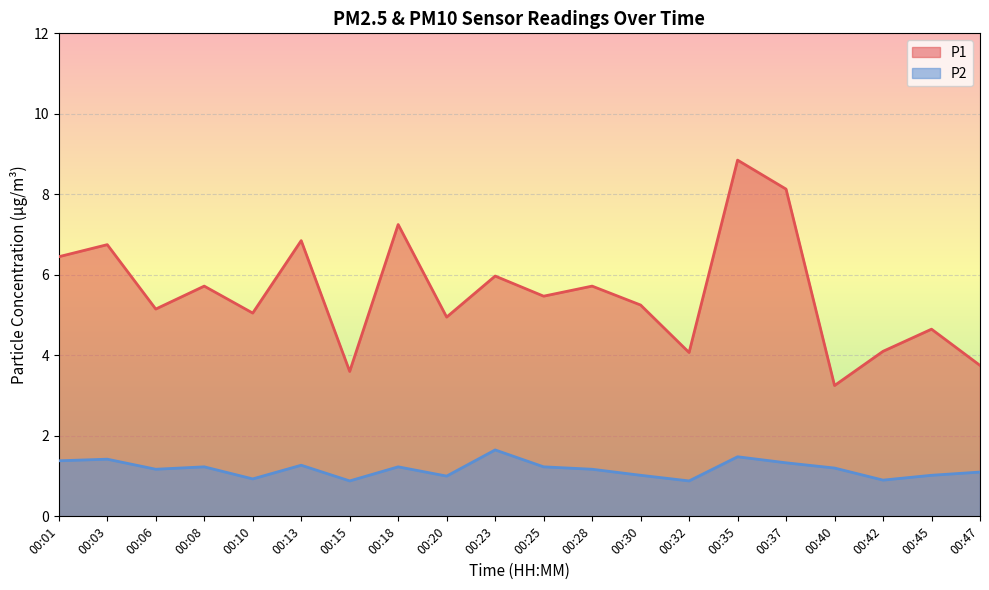

What value does the P1 series have at 00:28?

5.7